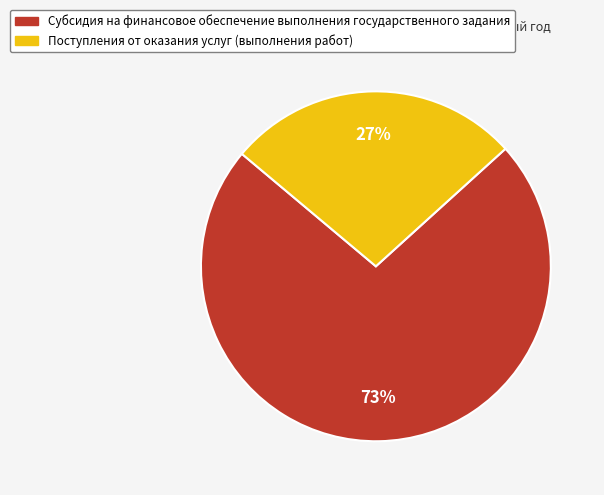

Is there a majority slice in this chart?

Yes